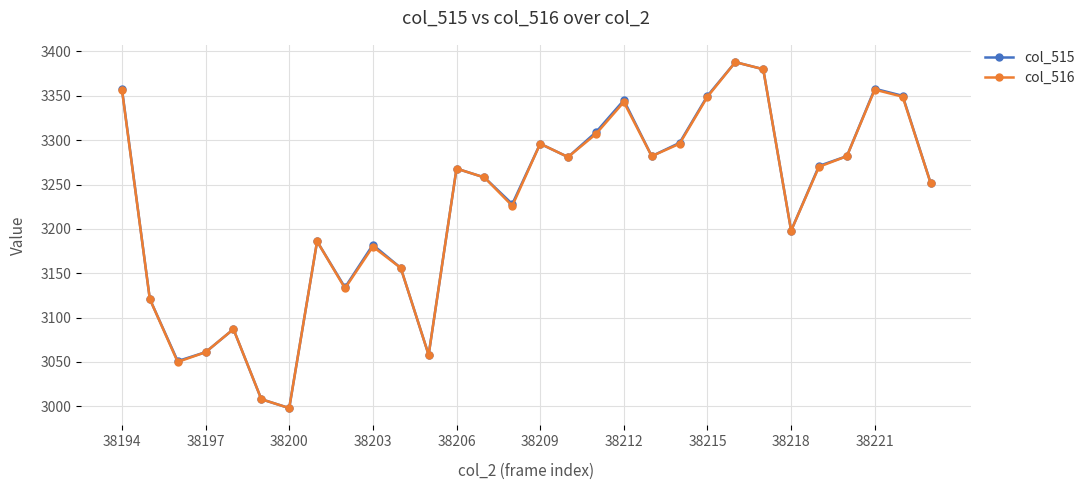

How many interior local valleys does the col_516 series have?

8